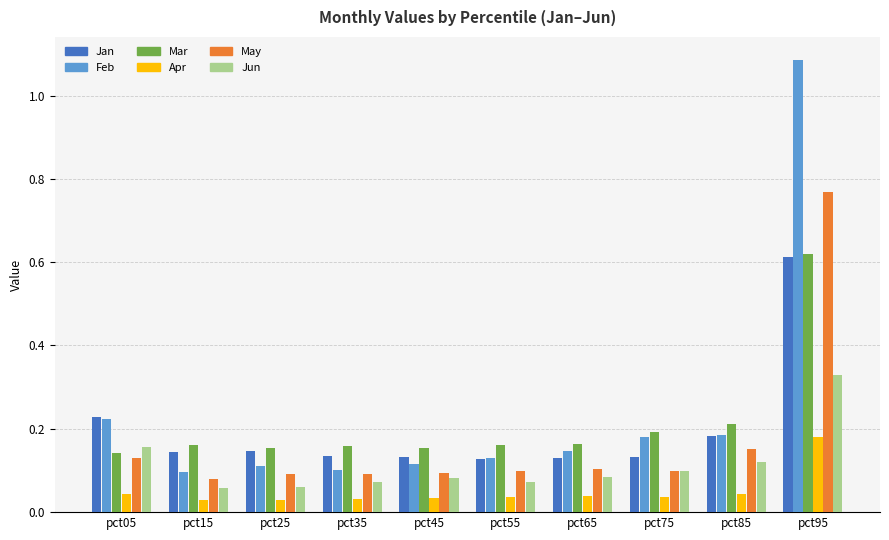

Where is May nearest to the value 0?

pct15